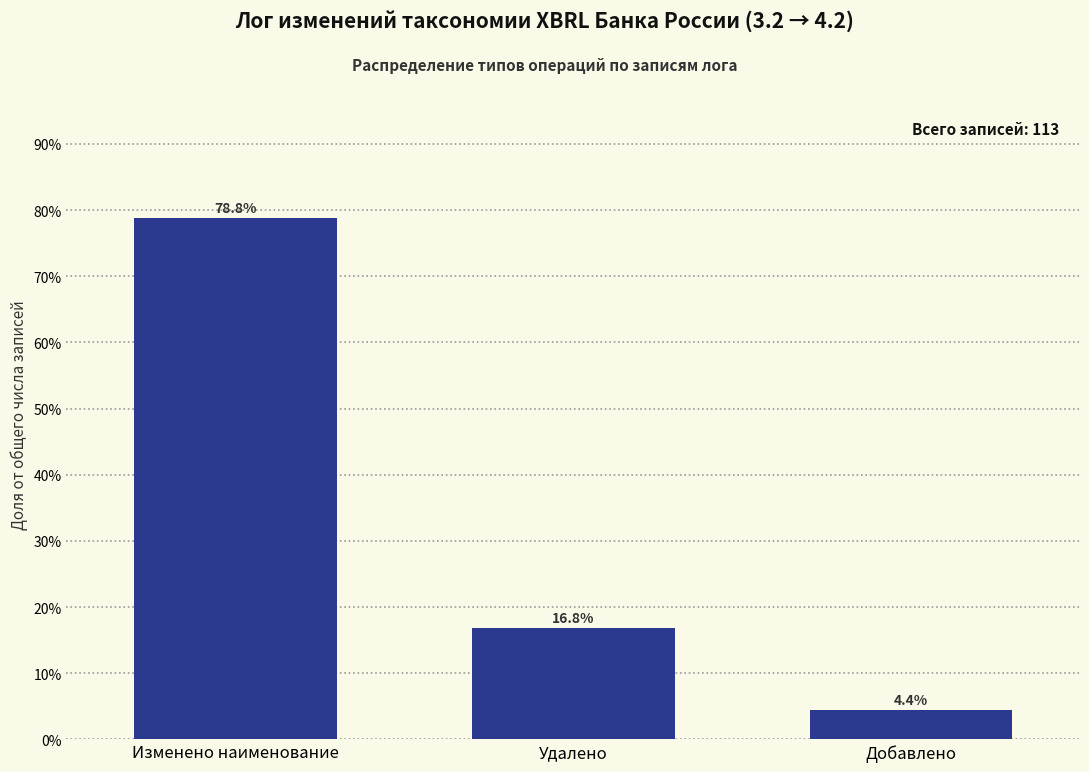

Reading left to right, what are all the values shown in this chart?

78.8	16.8	4.4